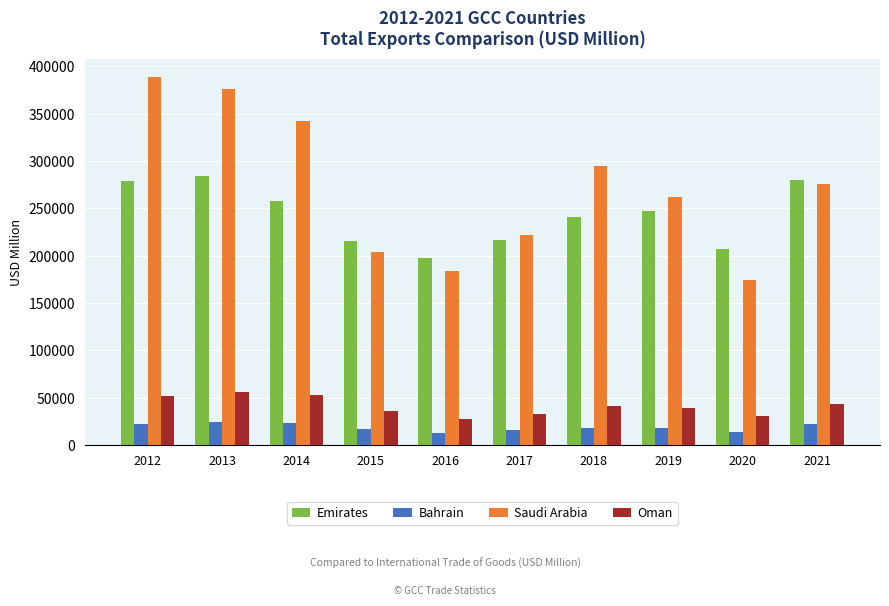

What is the smallest value displayed?

12921.0